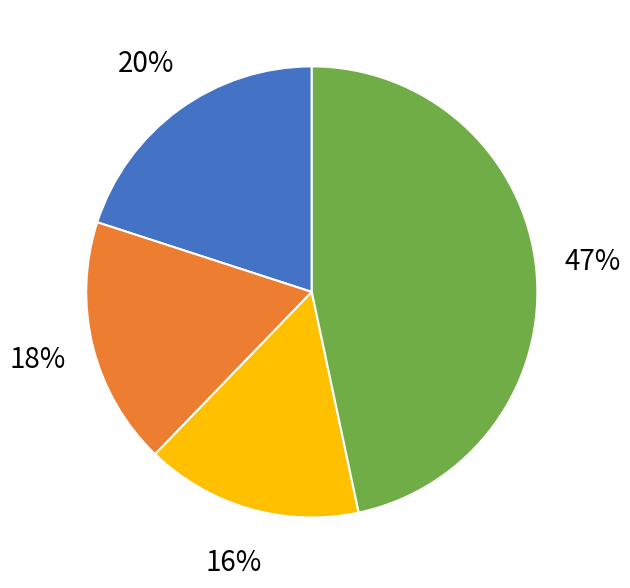

Which slice is the smallest?

3